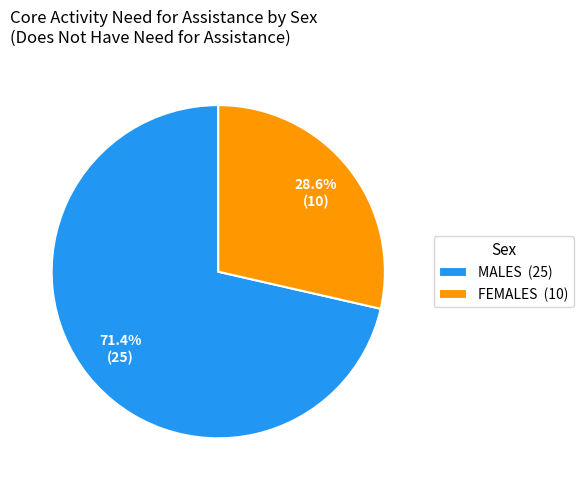

Is it true that FEMALES is 29% of the pie?

True